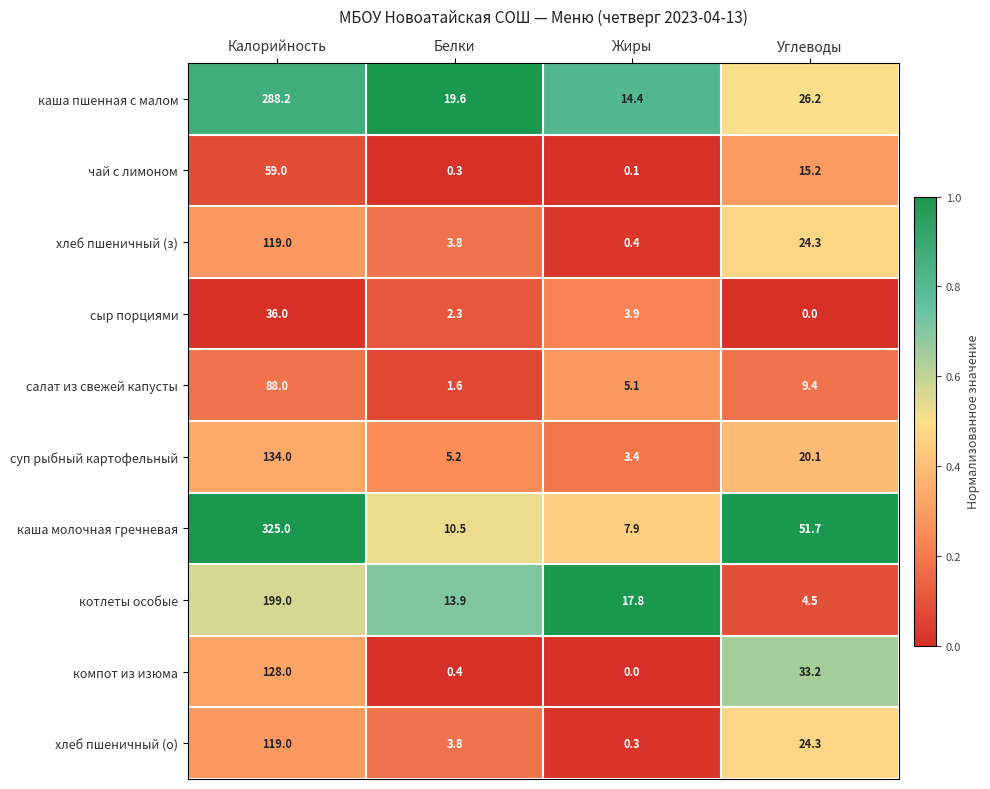

Which series has the widest spread of values?

каша молочная гречневая